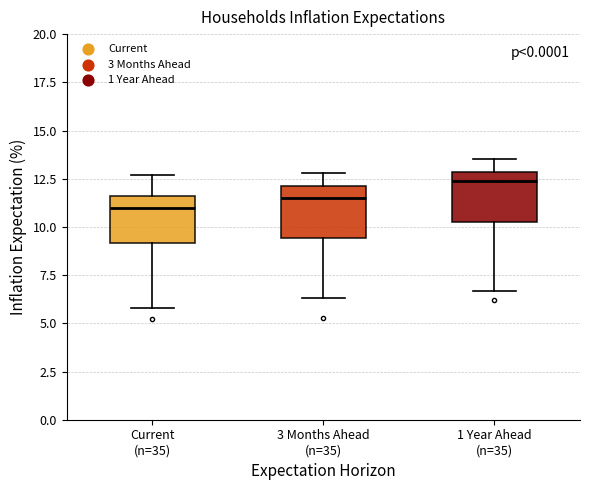

Reading left to right, transcribe this box plot: for each box, give where its median line is, the range the box spans, and where its two whiskers end, as read against the y-axis. The values are not printed on the chart, so give them approximately, as read against the axis.

Current (n=35): median 11.0, box 9.0 to 11.5, whiskers 6.0 to 12.5
3 Months Ahead (n=35): median 11.5, box 9.5 to 12.0, whiskers 6.5 to 13.0
1 Year Ahead (n=35): median 12.5, box 10.5 to 13.0, whiskers 6.5 to 13.5